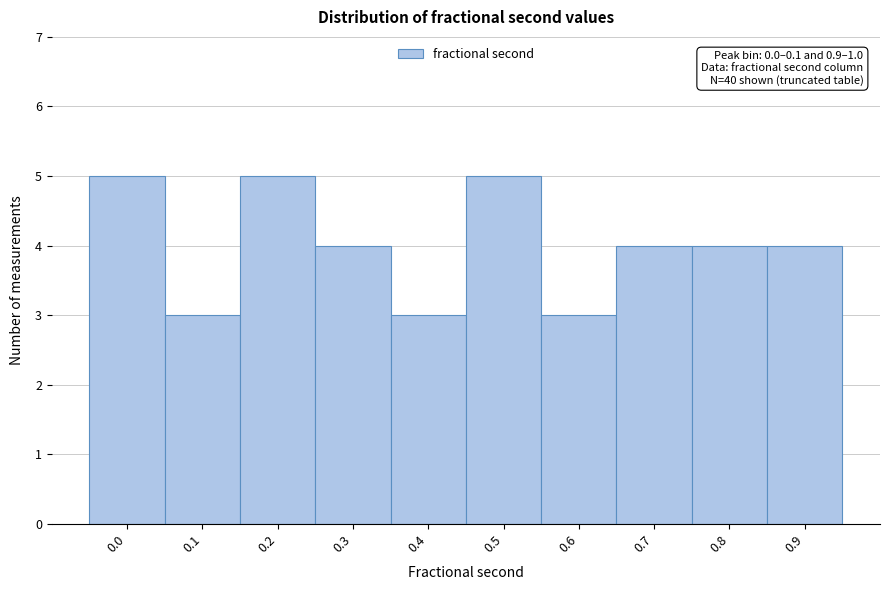

Reading left to right, what are all the values shown in this chart?

0.0=5	0.1=3	0.2=5	0.3=4	0.4=3	0.5=5	0.6=3	0.7=4	0.8=4	0.9=4